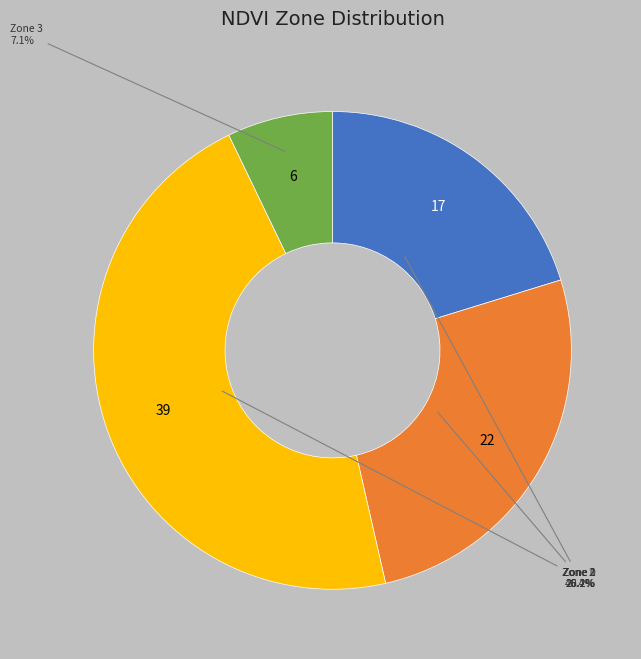

How many segments does this pie chart have?

4